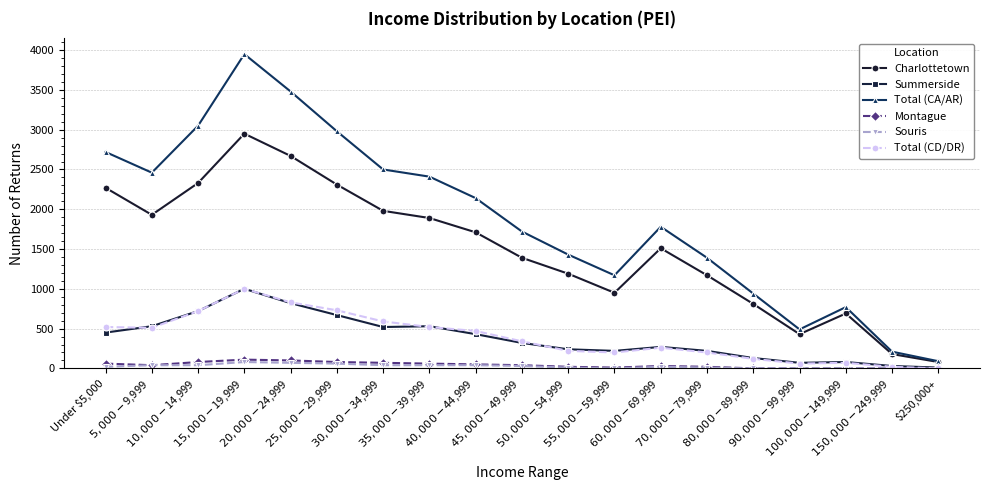

Which series has the largest range (max minus min)?

Total (CA/AR)